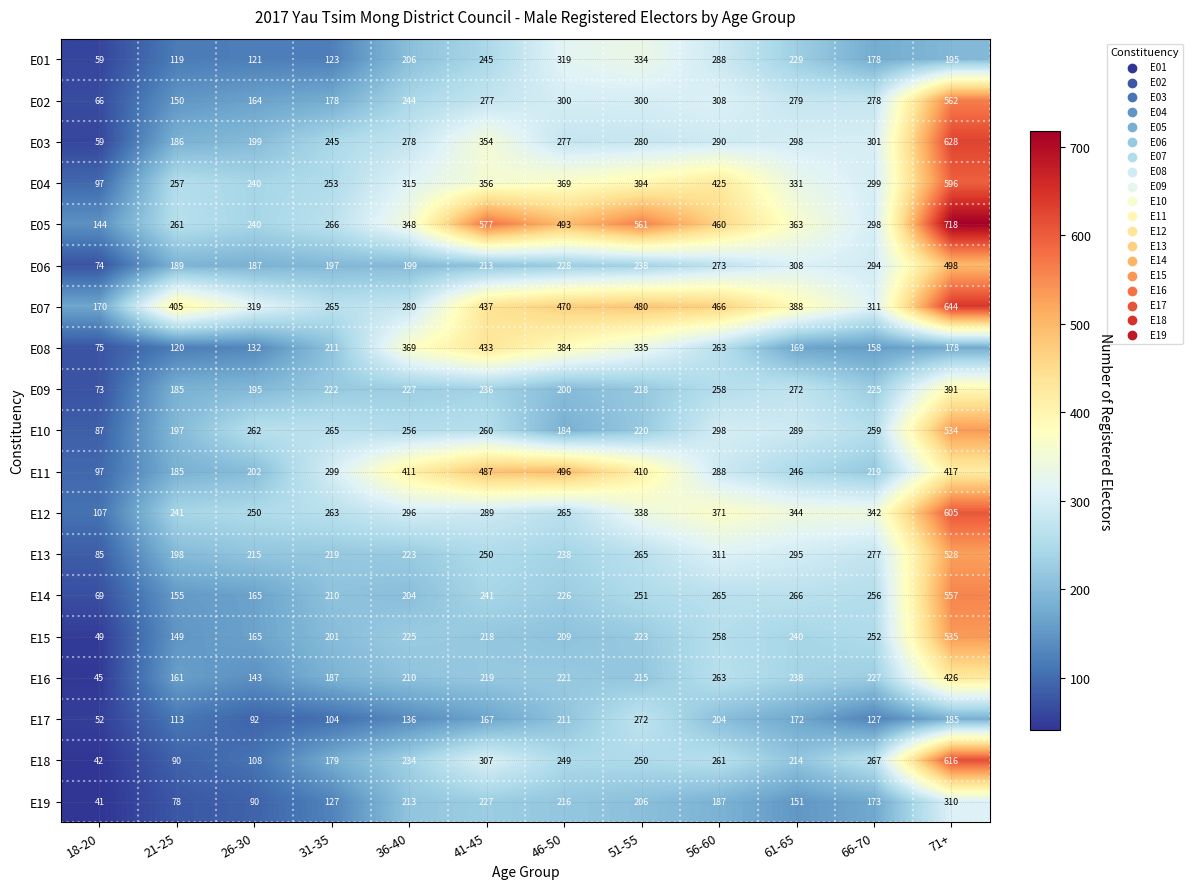

Which series changed the most between 36-40 and 46-50?

E07